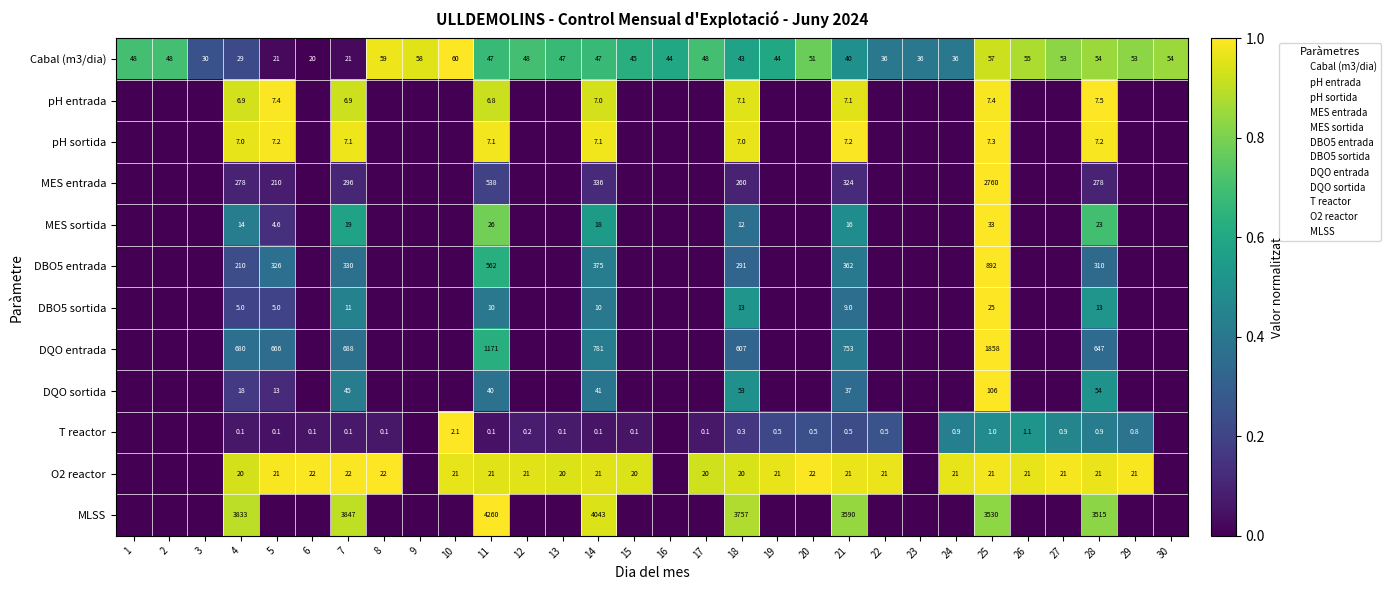

What is the total value across all series at 19?

1.8